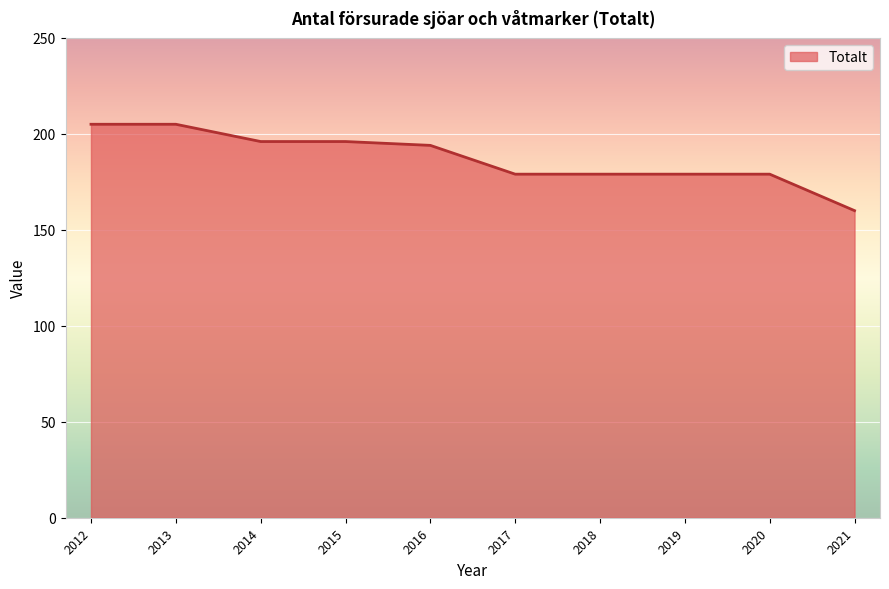

Approximately how many times larger is the value at 2021 compared to 2015?

0.8